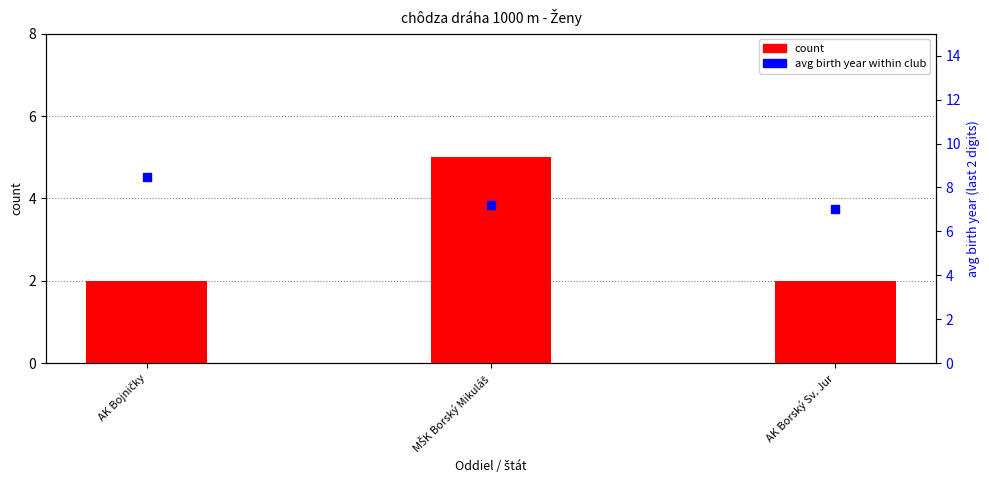

At how many categories does at least one series exceed 5?

3